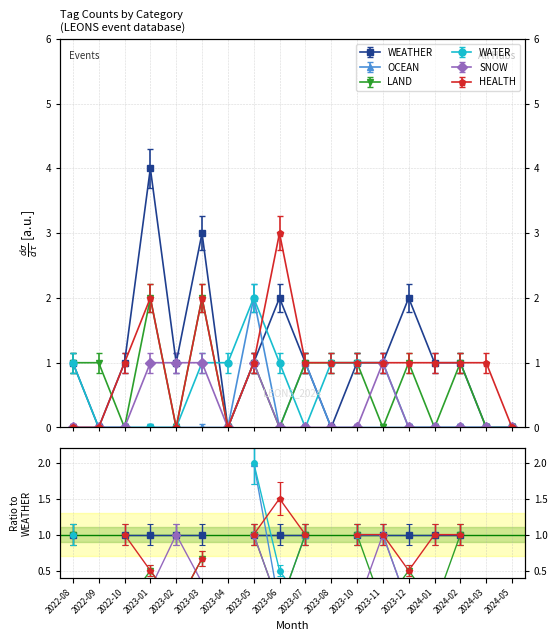

What are all the series names shown in the legend?

WEATHER, OCEAN, LAND, WATER, SNOW, HEALTH